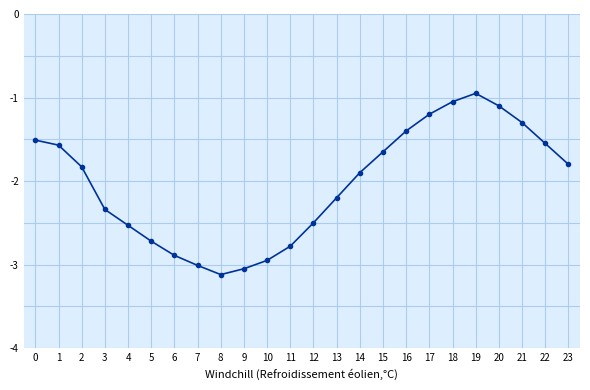

True or false: there are more than 2 points higher than both neighbors.

False